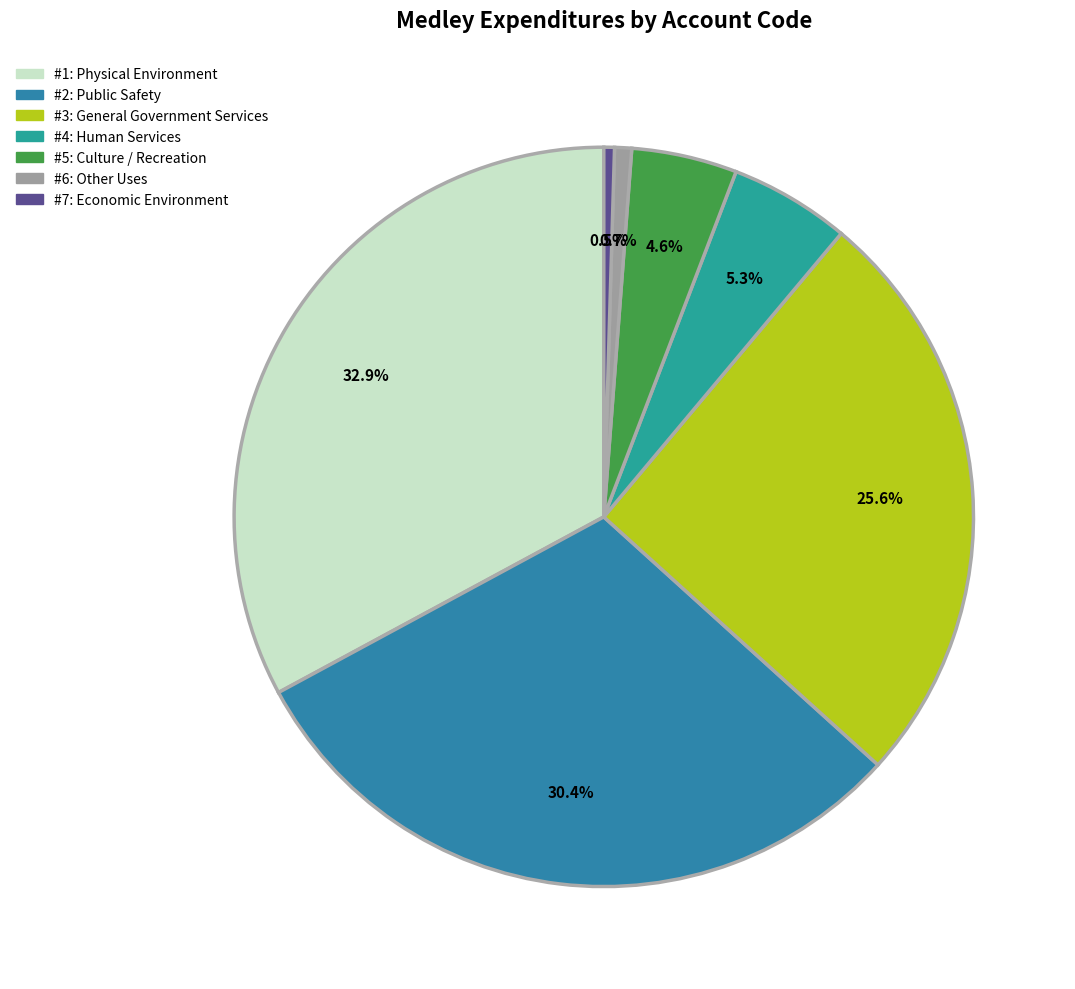

How many slices are in this pie chart?

7